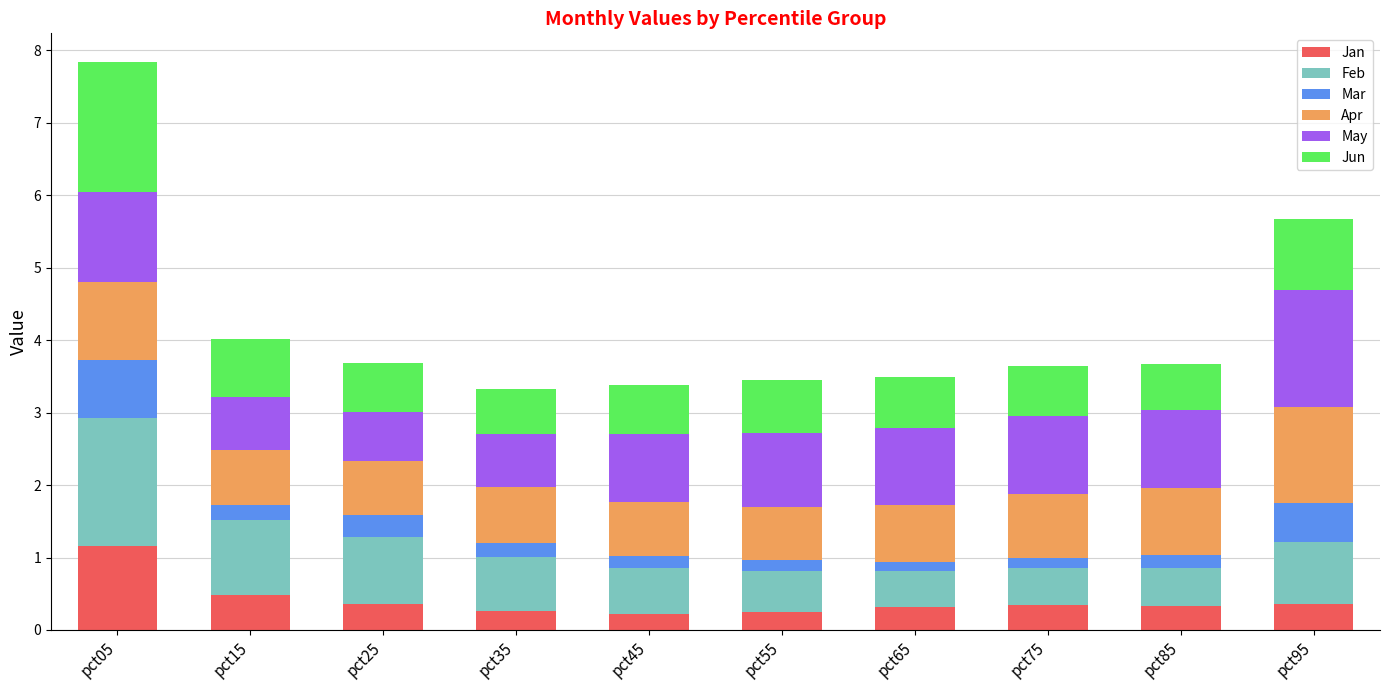

What is the minimum value for Jan?

0.2